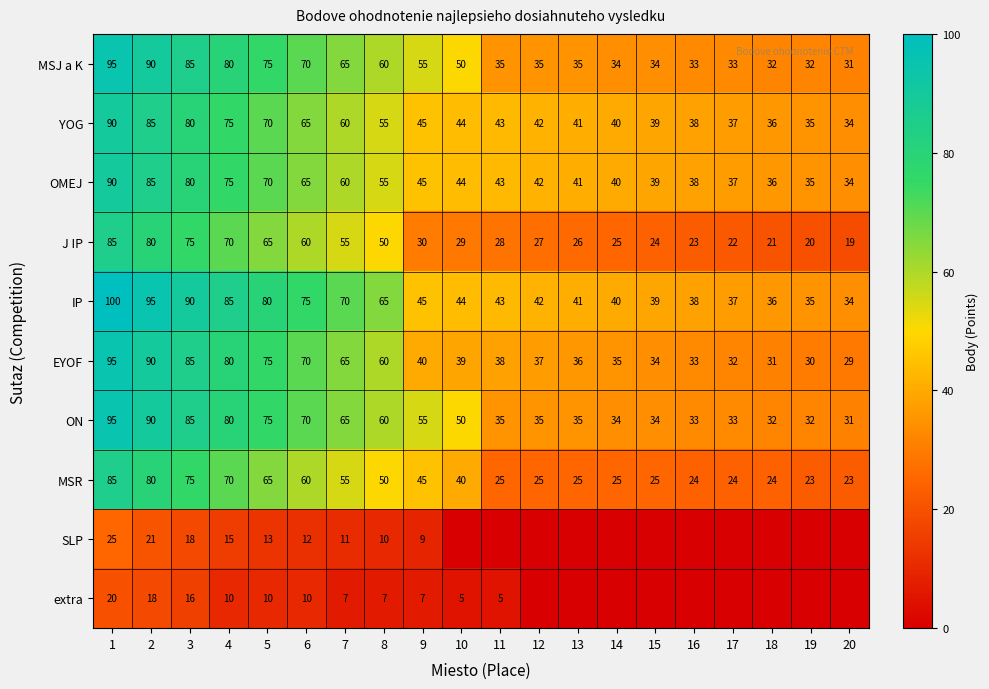

How many data points in J IP are less than 29?

10